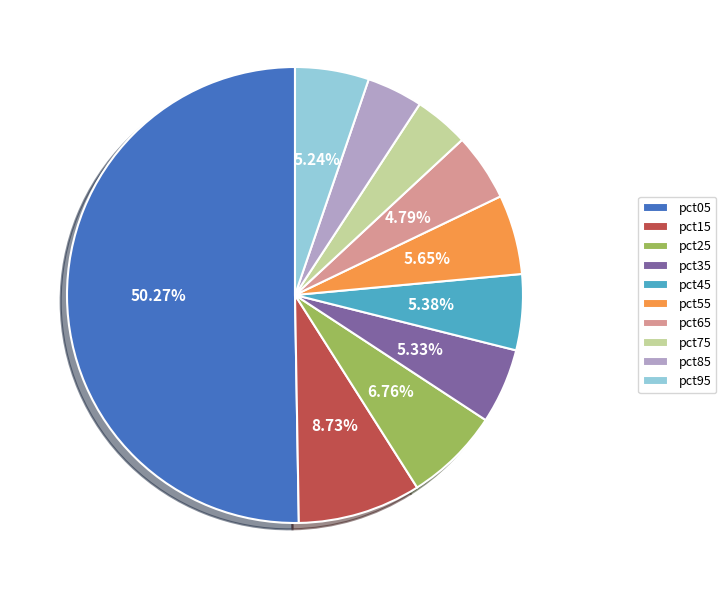

Does pct85 account for over 50% of the chart?

No